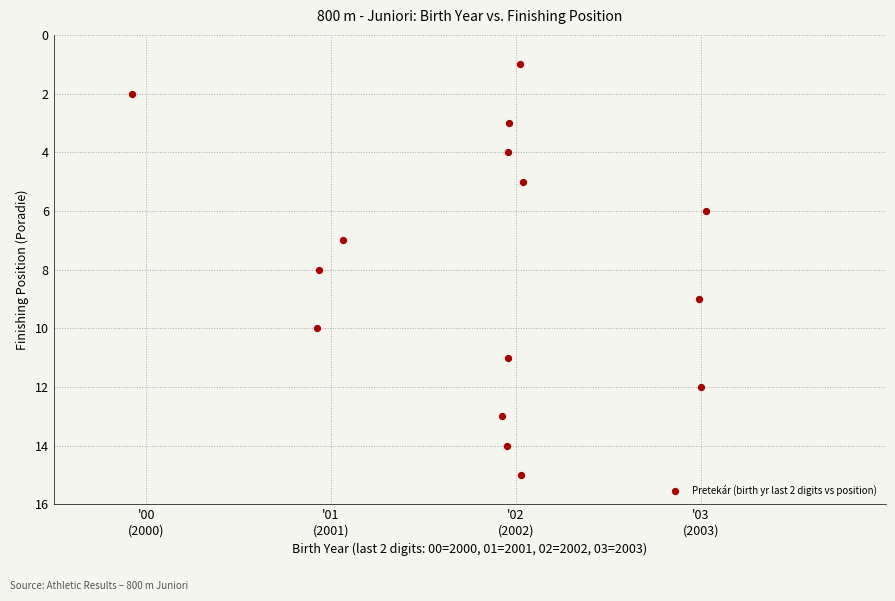

How many points are shown in the scatter plot?

15